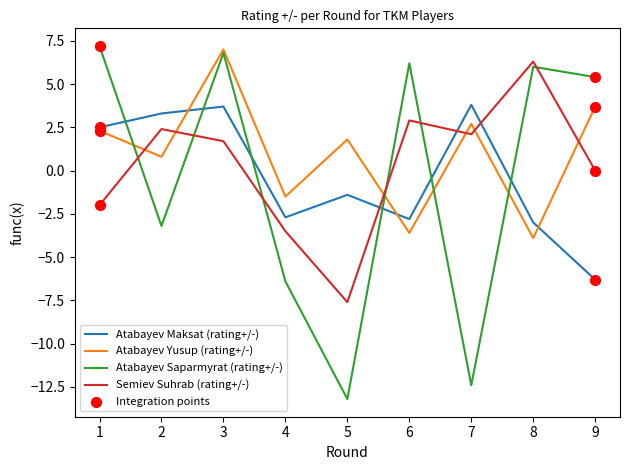

Is the value of Atabayev Maksat (rating+/-) at 9 greater than the value of Atabayev Yusup (rating+/-) at 2?

No